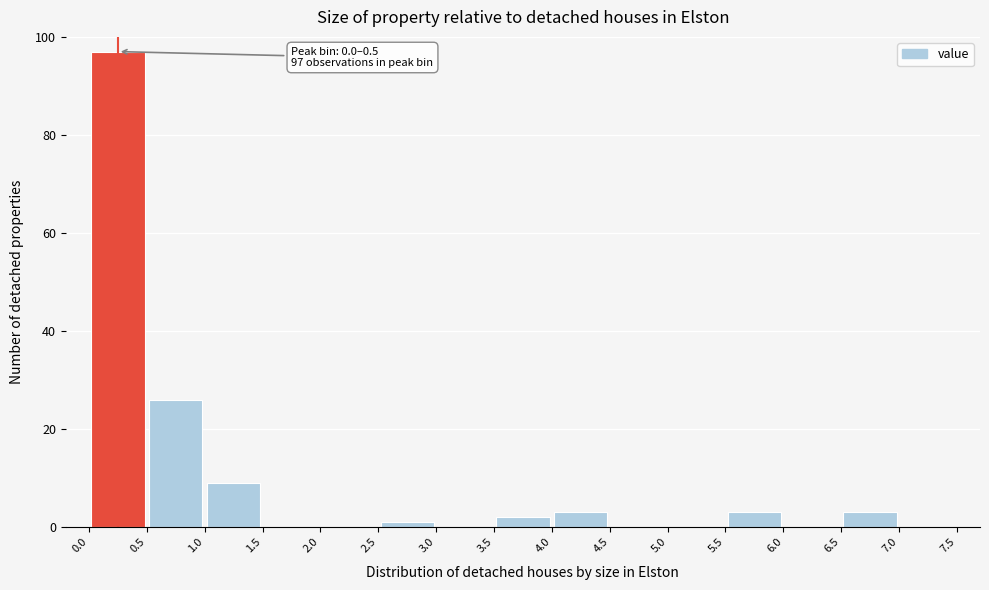

Over which range of the x-axis is the bar tallest?

0.0 to 0.5